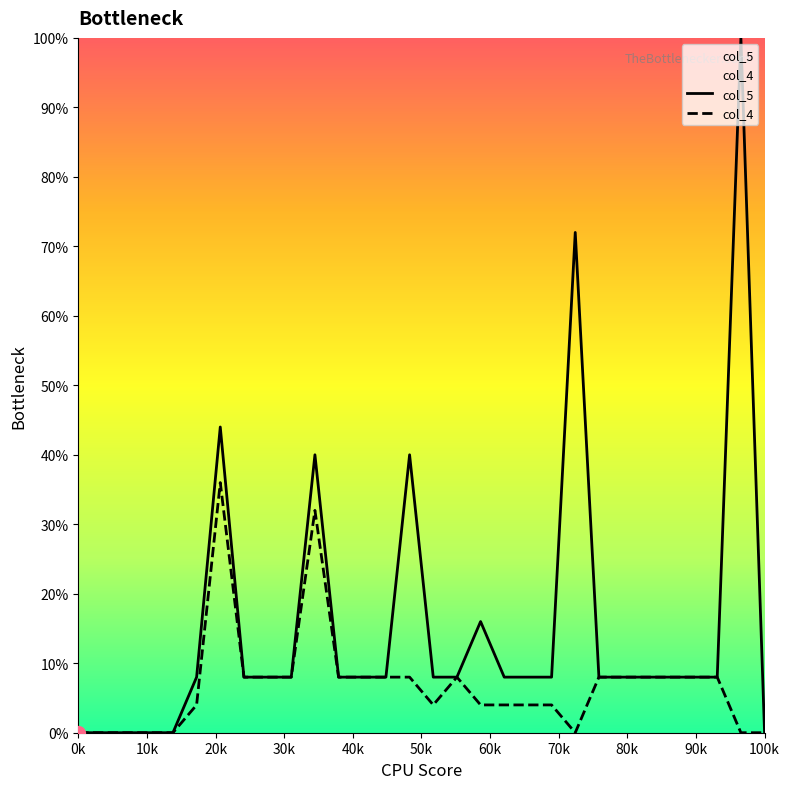

List the series in order of their peak value, lowest first.

col_4, col_5